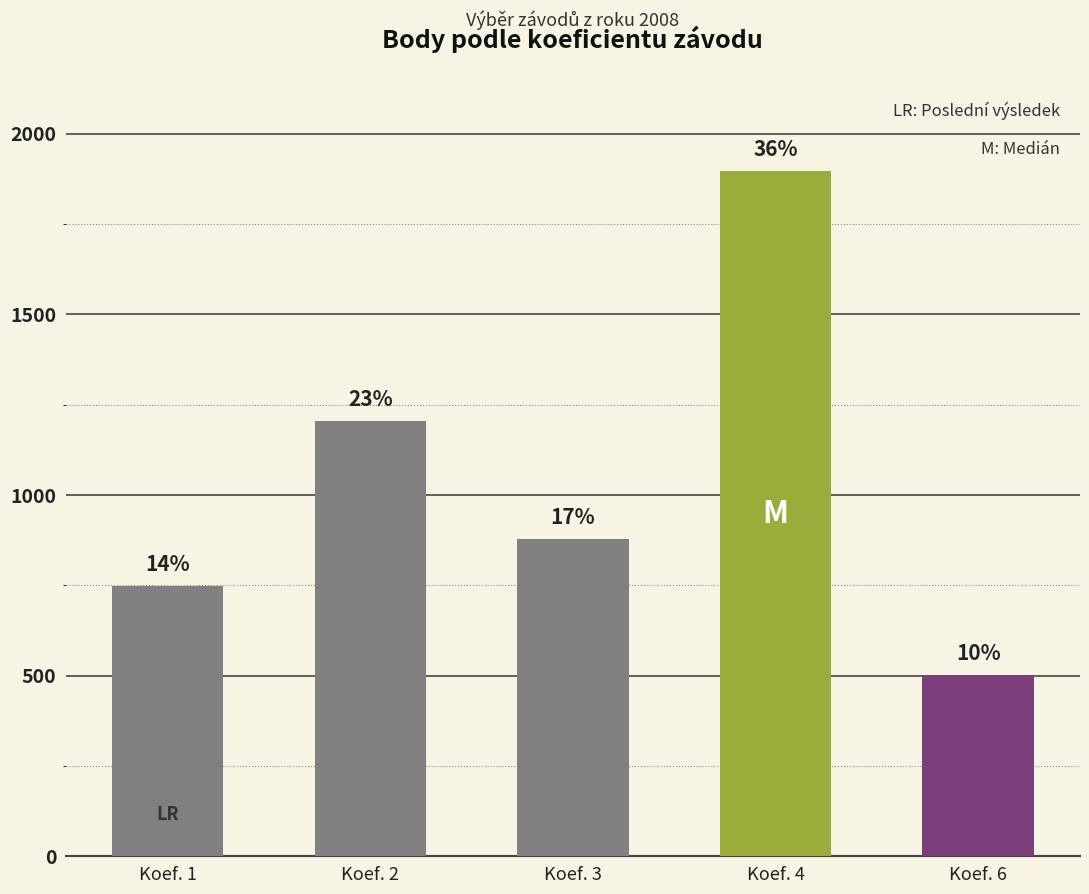

What is the sum of the values at Koef. 6 and Koef. 4?

2401